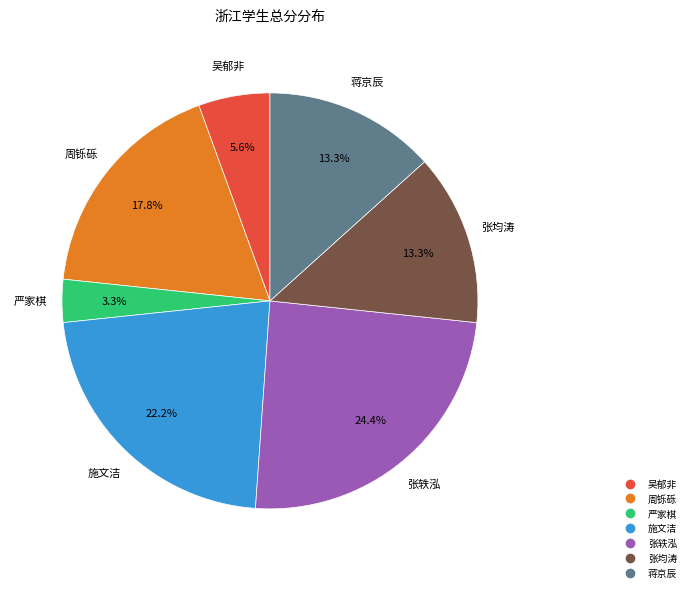

What is the ratio of the value at 周铄砾 to the value at 吴郁非?

3.2